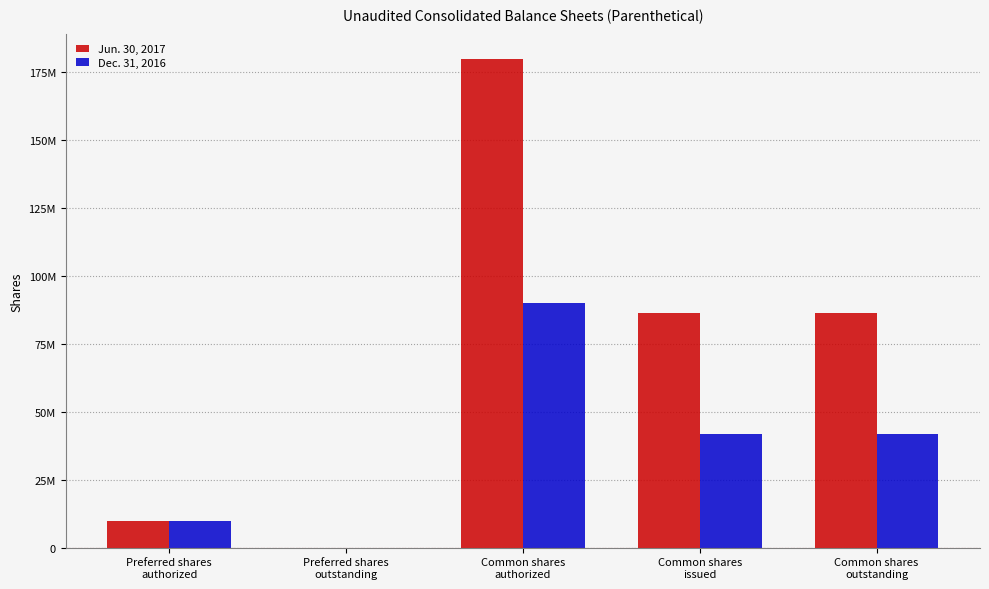

Which series has the largest total across all categories?

Jun. 30, 2017